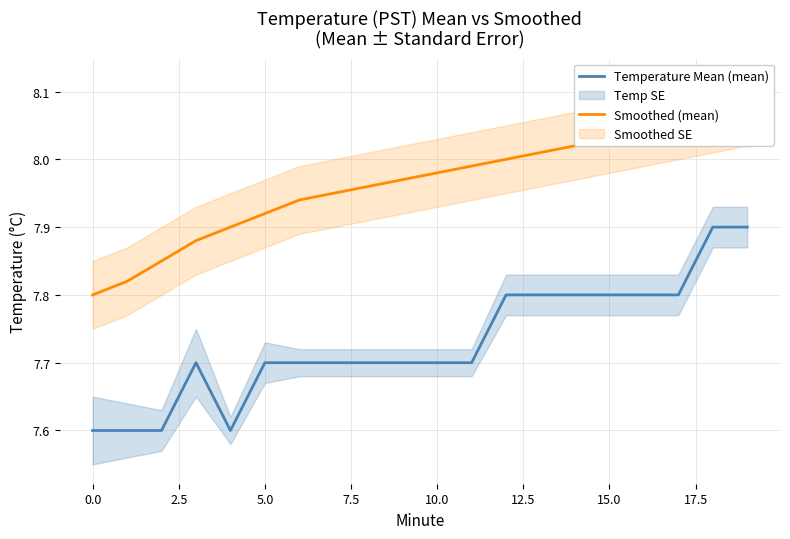

Is it true that Temperature Mean (mean) equals 7.7 at 10.0?

True